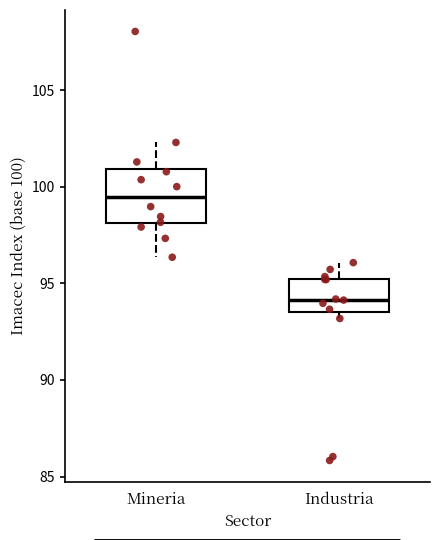

Which box is the tallest, from its lower edge to its upper edge?

Mineria